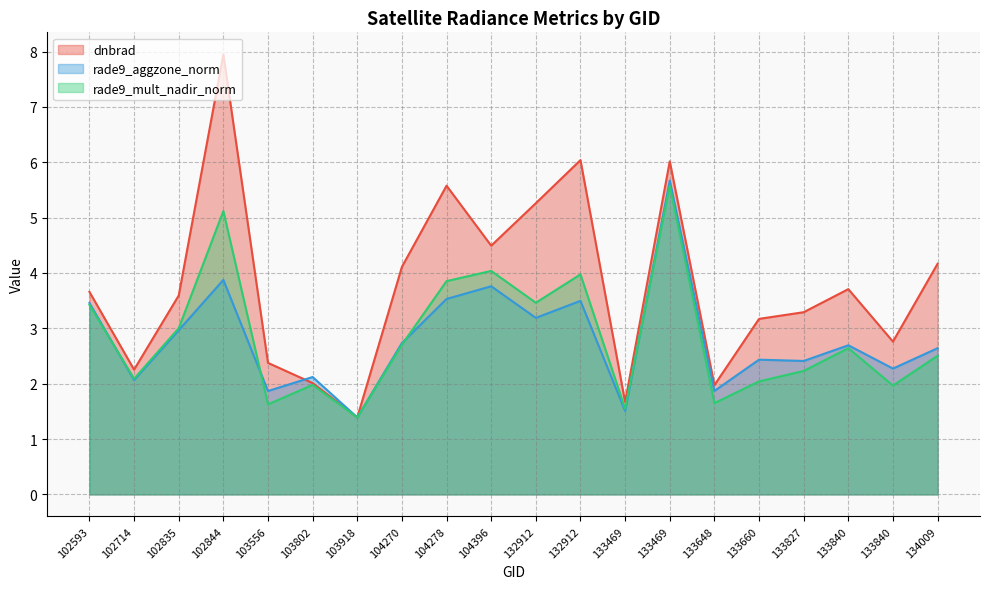

What are all the series names shown in the legend?

dnbrad, rade9_aggzone_norm, rade9_mult_nadir_norm